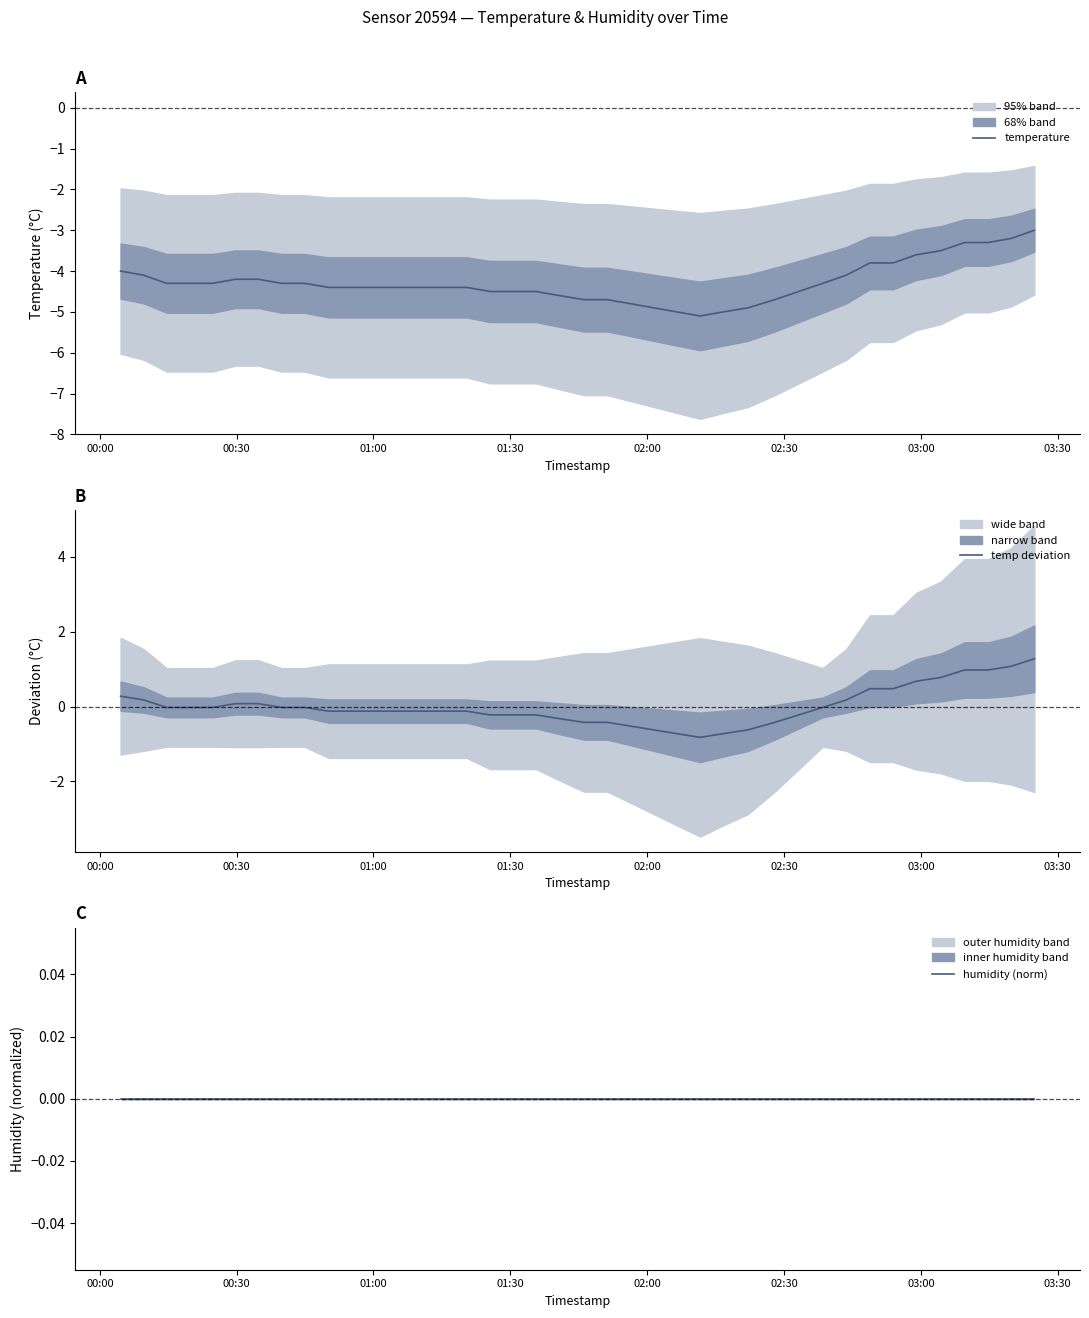

How many intersections are there between humidity (norm) and temp deviation?

4